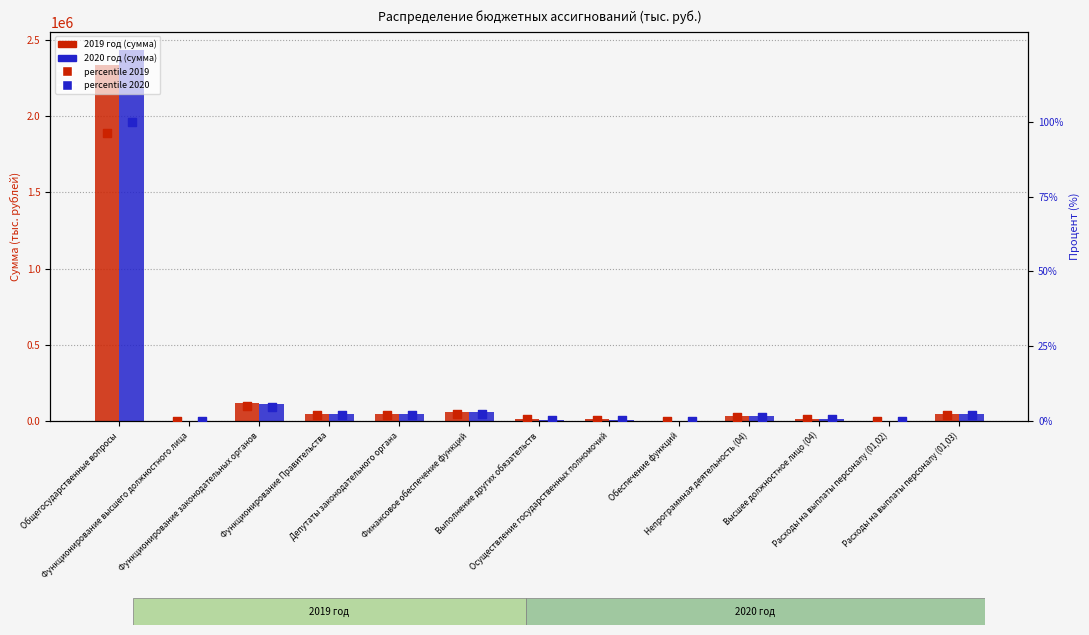

At which category is the sum across all series the highest?

Общегосударственные вопросы